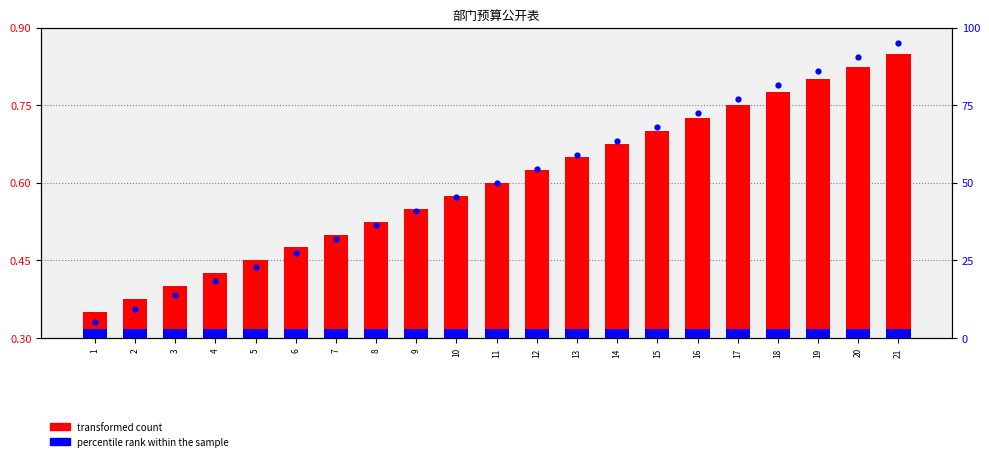

Which series has the largest total across all categories?

percentile rank within the sample